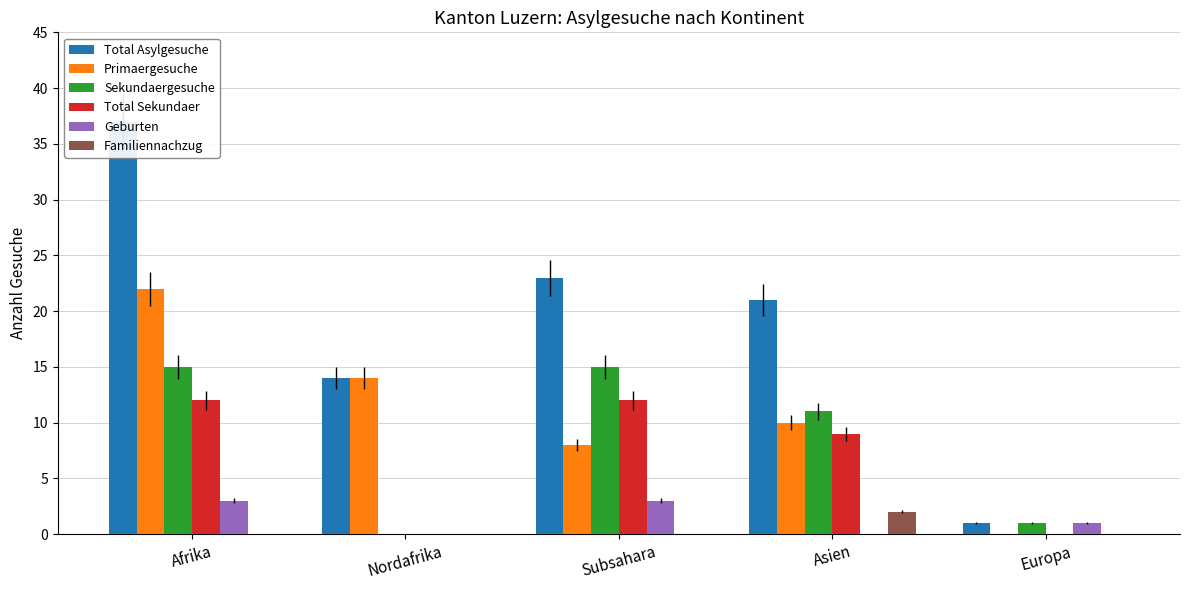

How many positive values does the Familiennachzug series have?

1